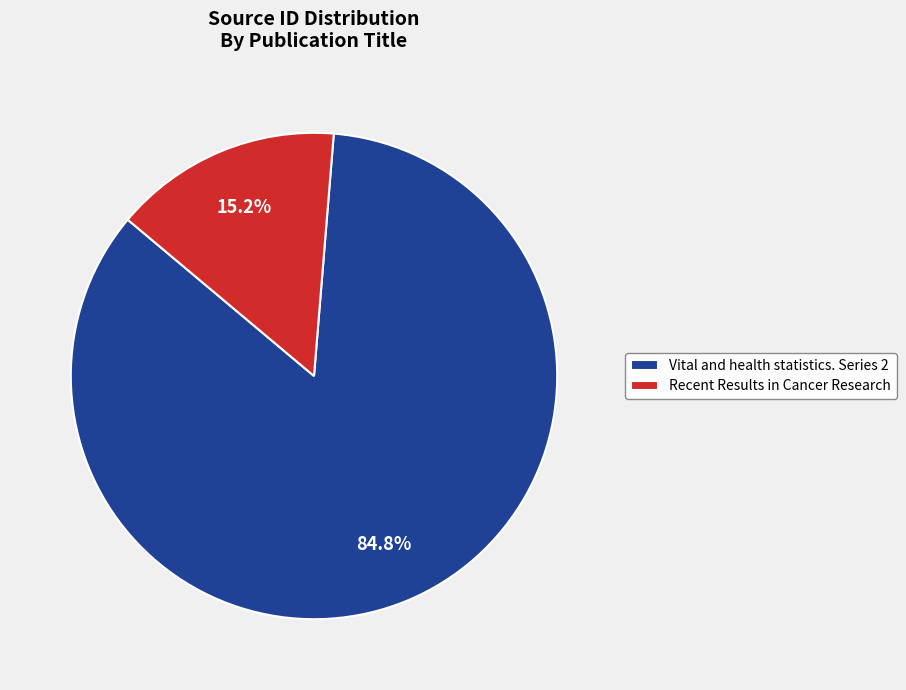

Which category has the smallest portion of the pie?

Recent Results in Cancer Research